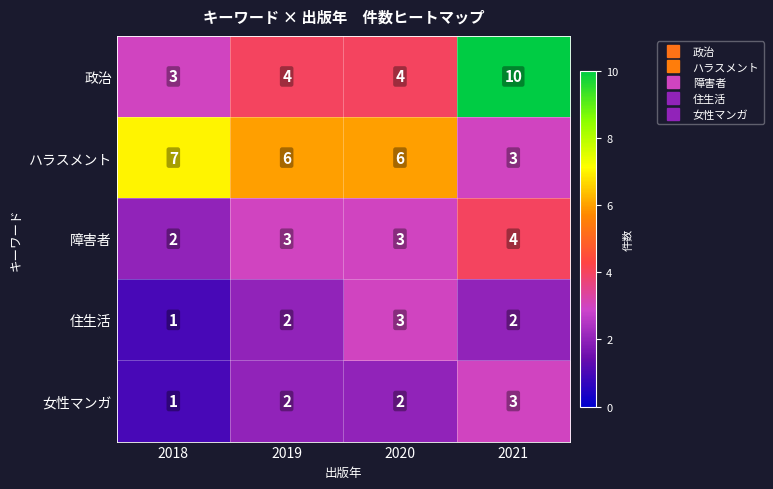

What is the difference between the highest and lowest values at 2019?

4